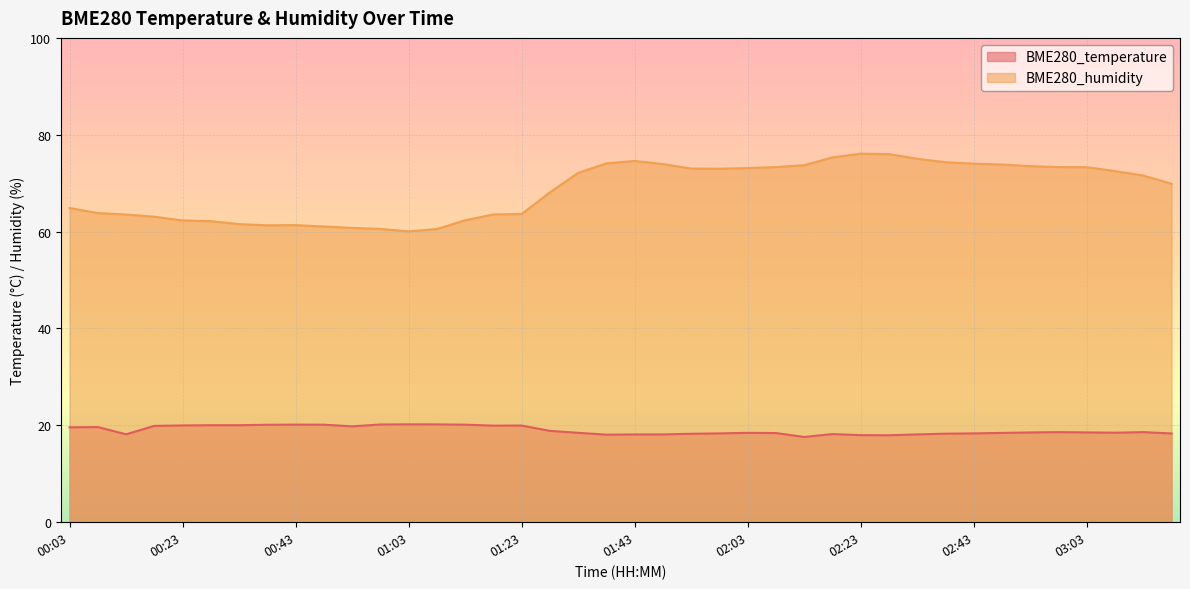

Where is BME280_temperature nearest to the value 18?

02:23